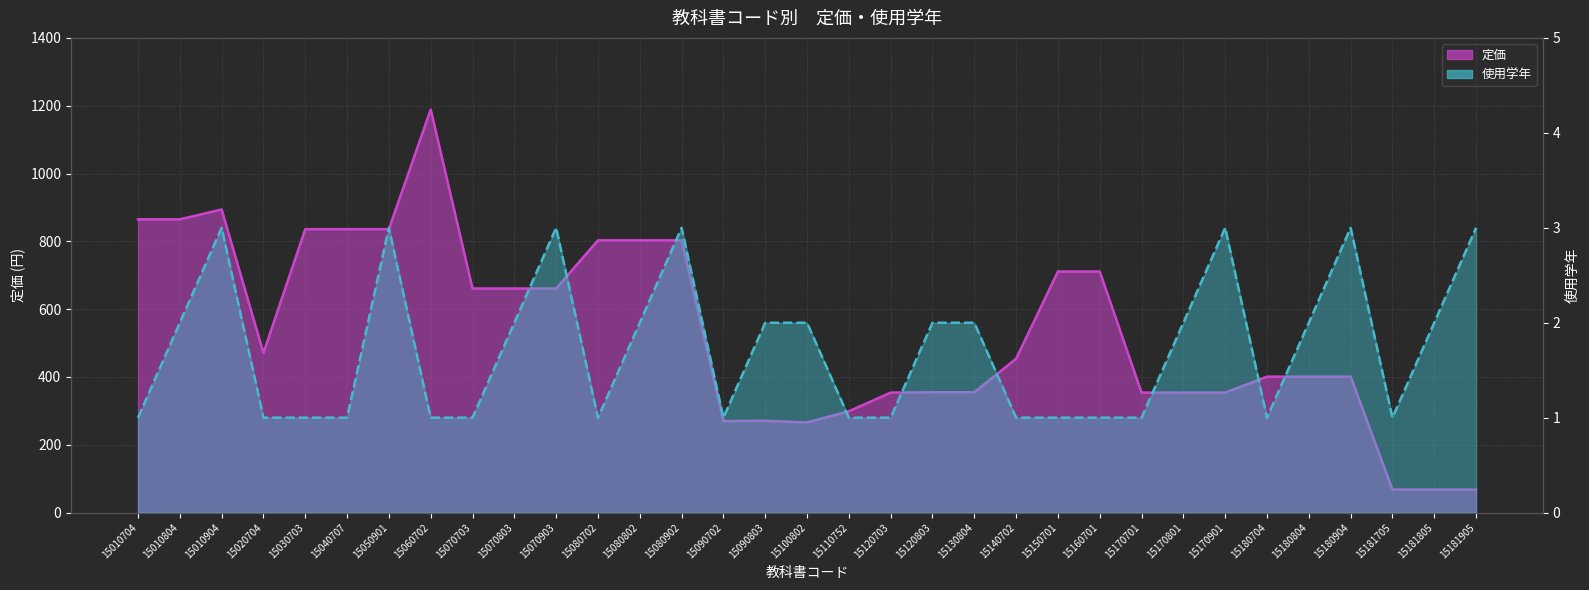

At which category does 使用学年（折れ線） reach its first local peak?

15010904